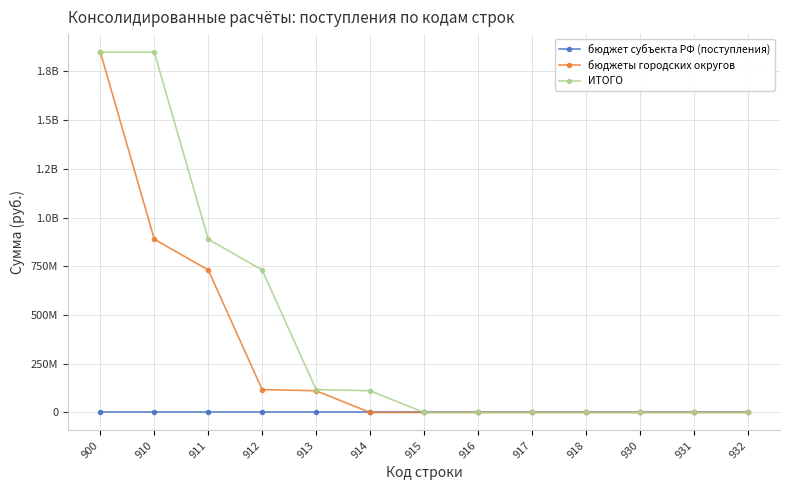

In ИТОГО, how many points are higher than both neighbors (excluding endpoints)?

1